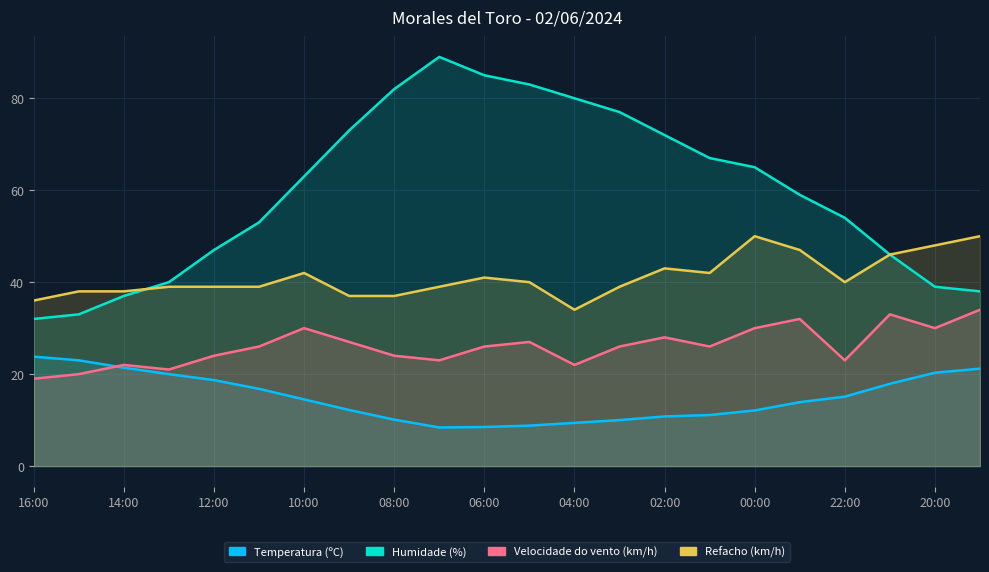

True or false: Temperatura (ºC) has a value of 9.1 at 12:00.

False